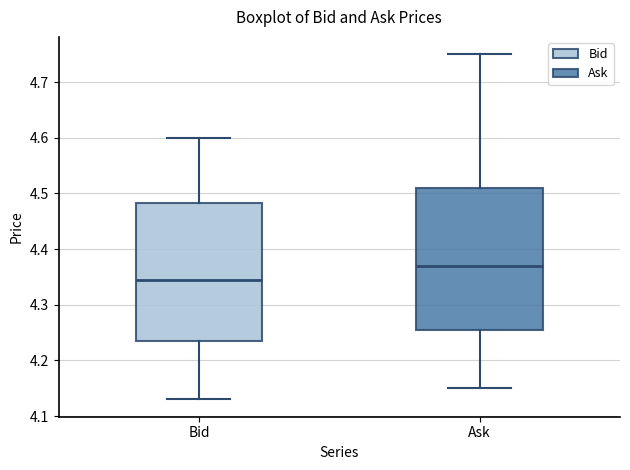

Which box has the highest median line?

Ask